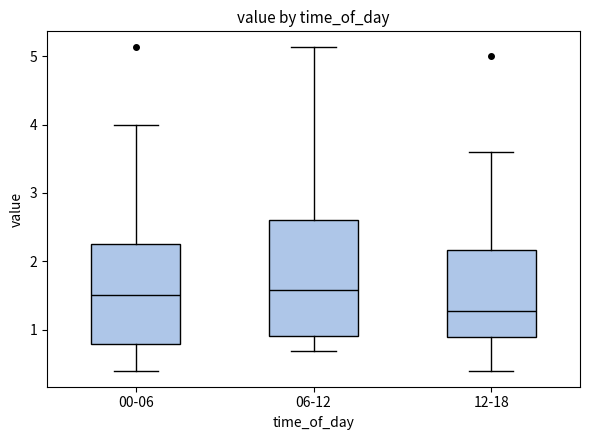

Reading left to right, read every box against the y-axis: the position of its median line, the range the box covers, and the ends of its whiskers. The values are not printed on the chart, so give them approximately, as read against the axis.

00-06: median 1.5, box 0.8 to 2.3, whiskers 0.4 to 4.0
06-12: median 1.6, box 0.9 to 2.6, whiskers 0.7 to 5.1
12-18: median 1.3, box 0.9 to 2.2, whiskers 0.4 to 3.6